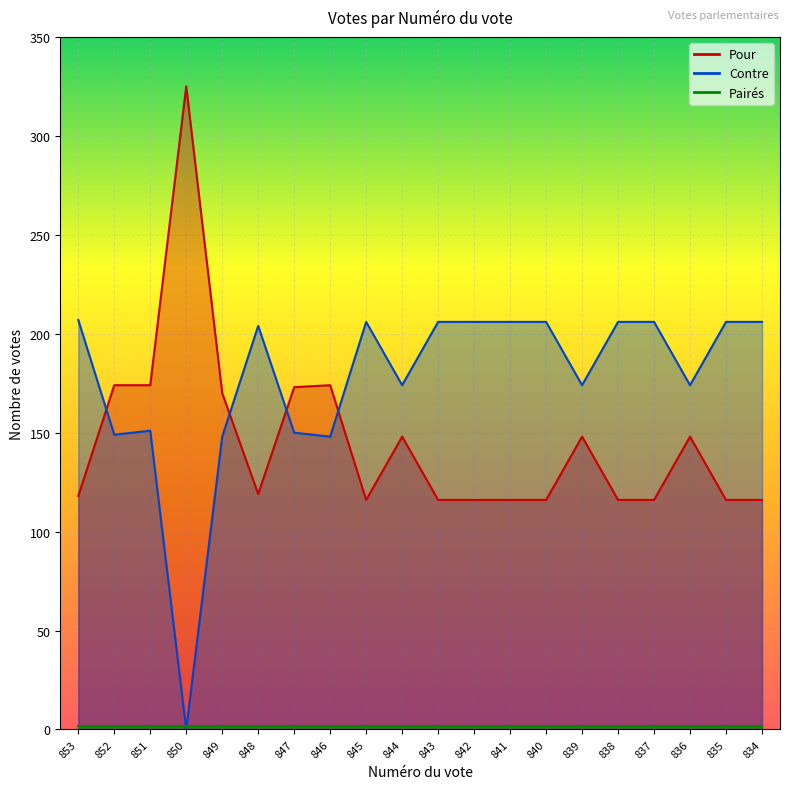

Between which two adjacent categories do Contre and Pour first intersect?

853 and 852